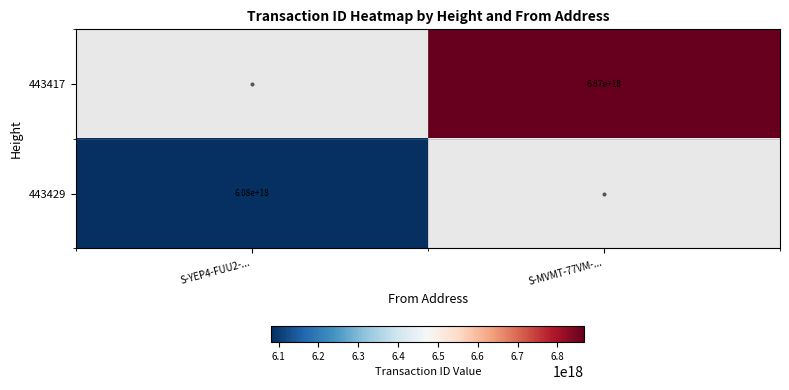

True or false: 443429 has a value of 2187844425510072064 at S-YEP4-FUU2-....

False